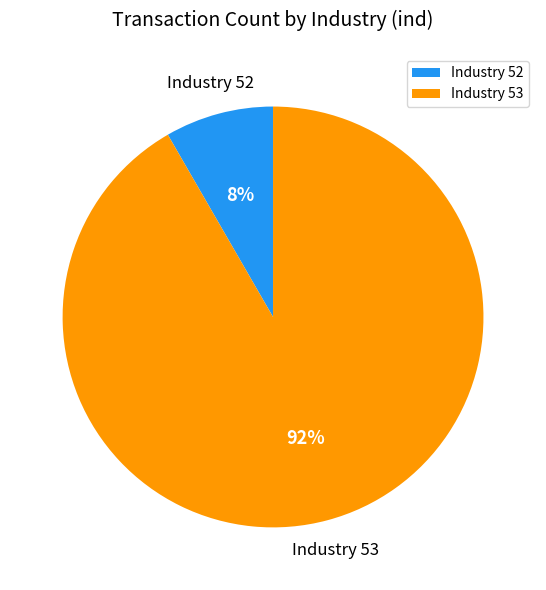

To the nearest percent, what is the average slice percentage?

50%